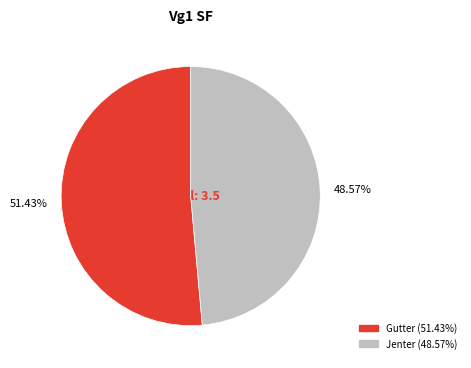

To the nearest percent, what is the difference between the largest and smallest slice percentages?

3%